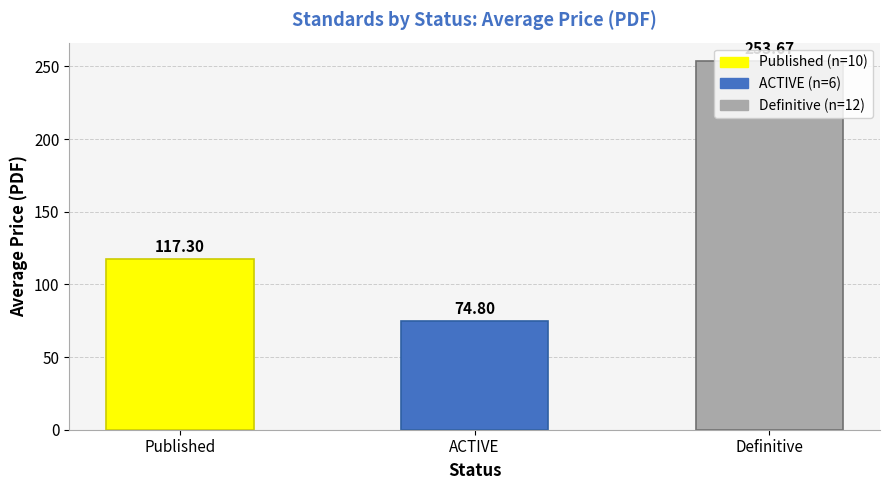

What is the smallest value displayed?

74.8